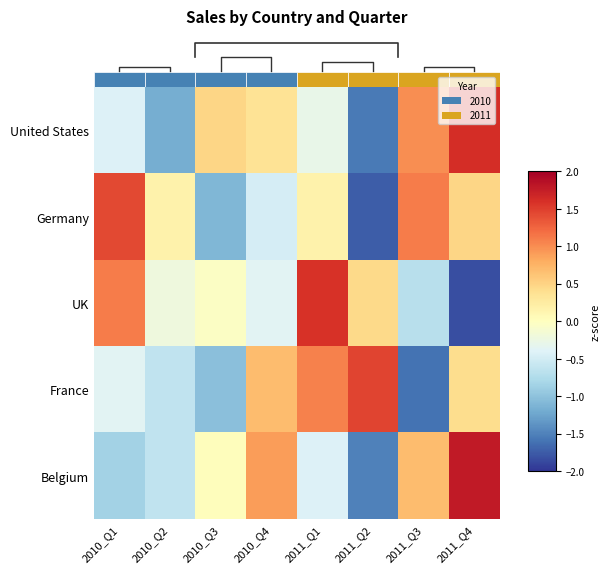

Rank the categories by France value from lowest to highest.

2011_Q3, 2010_Q3, 2010_Q2, 2010_Q1, 2011_Q4, 2010_Q4, 2011_Q1, 2011_Q2